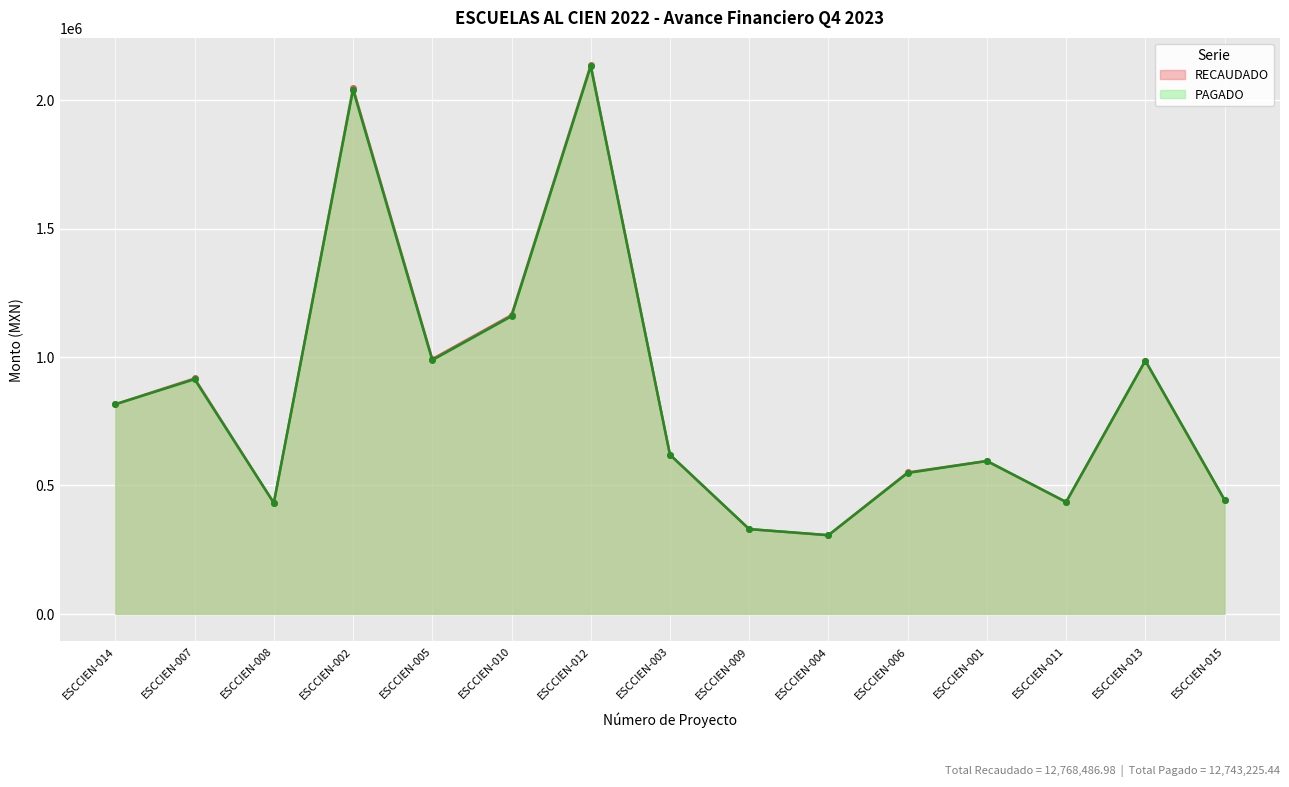

What is the total value across all series at ESCCIEN-013?

1971294.5